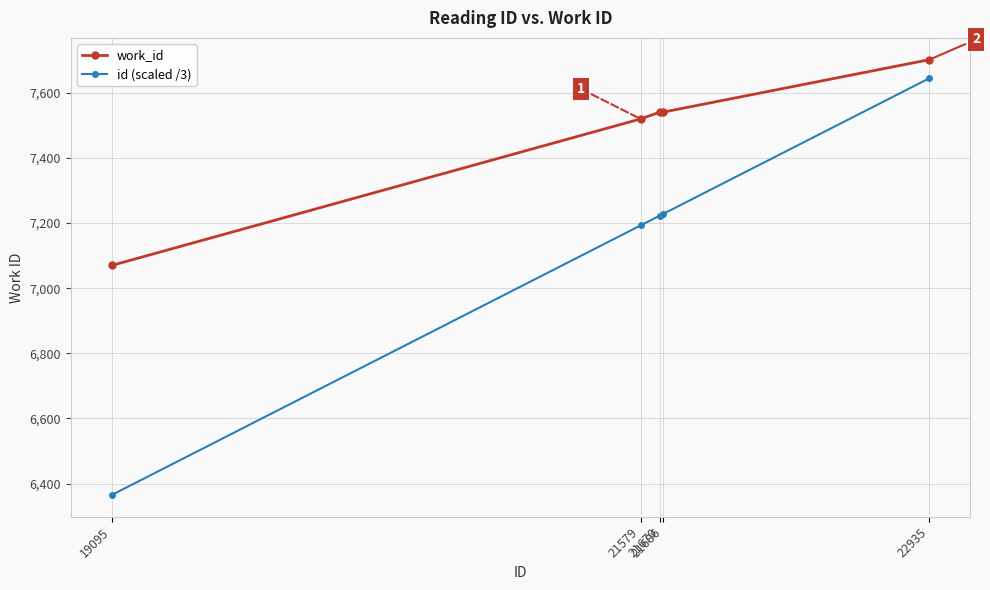

What is the maximum value shown in the chart?

7702.0